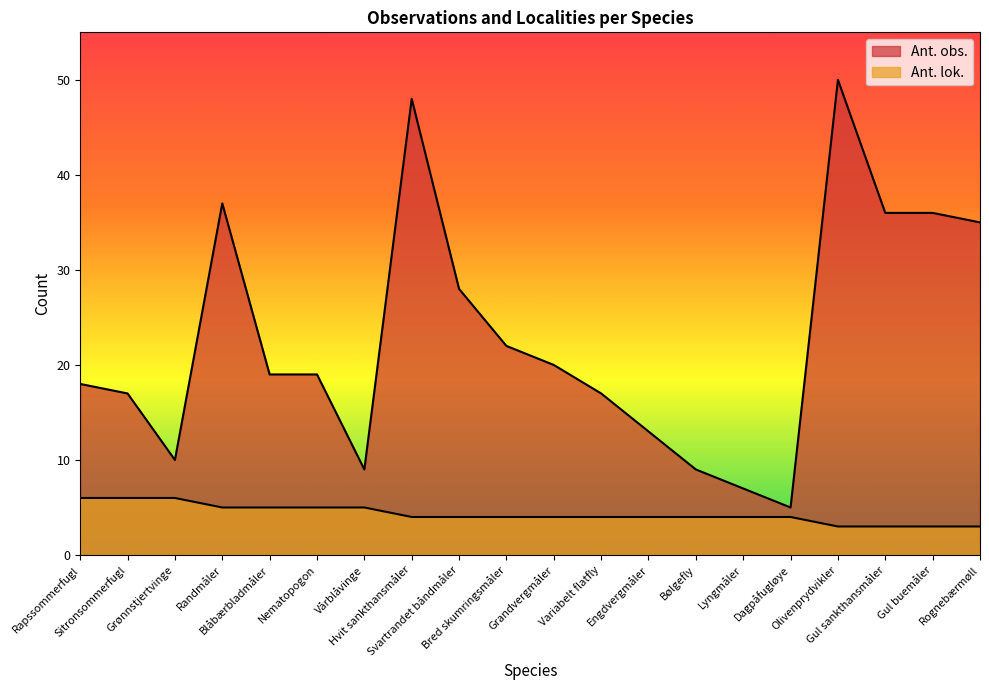

What is the approximate value of Ant. obs. at Engdvergmåler, to the nearest 5?

15